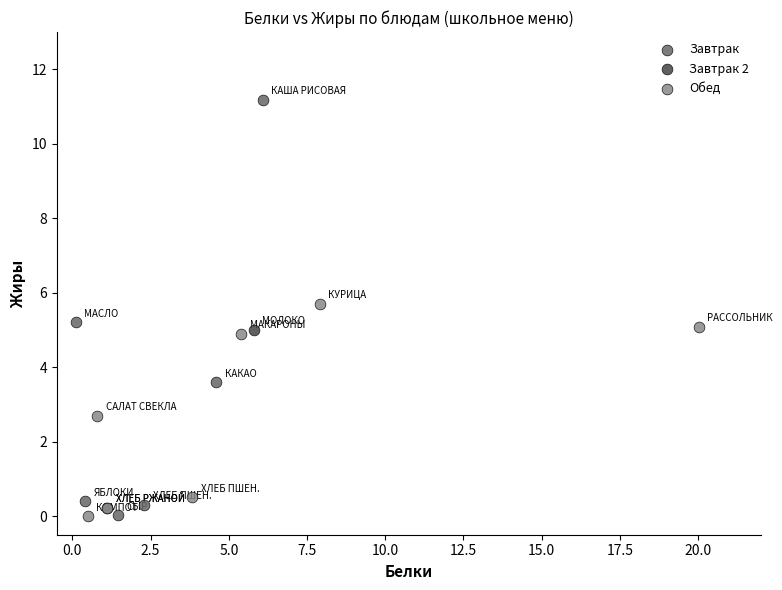

What are all the series names shown in the legend?

Завтрак, Завтрак 2, Обед